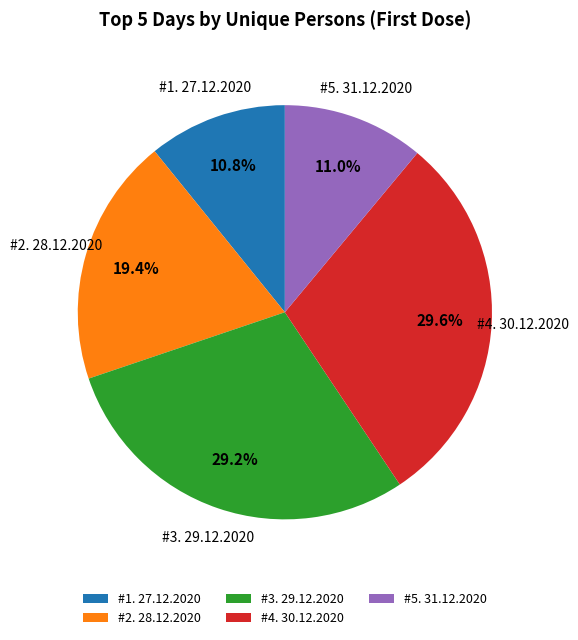

Does any single category account for the majority?

No